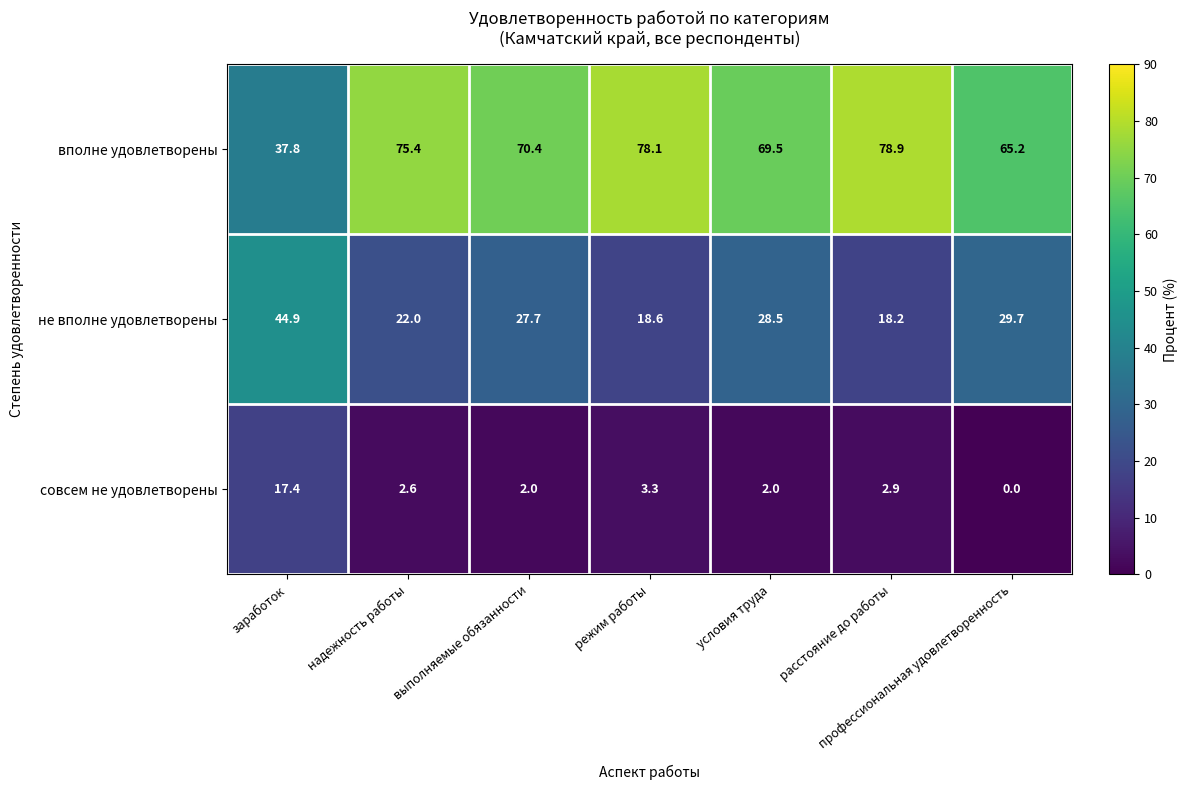

What is the difference between the совсем не удовлетворены values at условия труда and расстояние до работы?

0.9